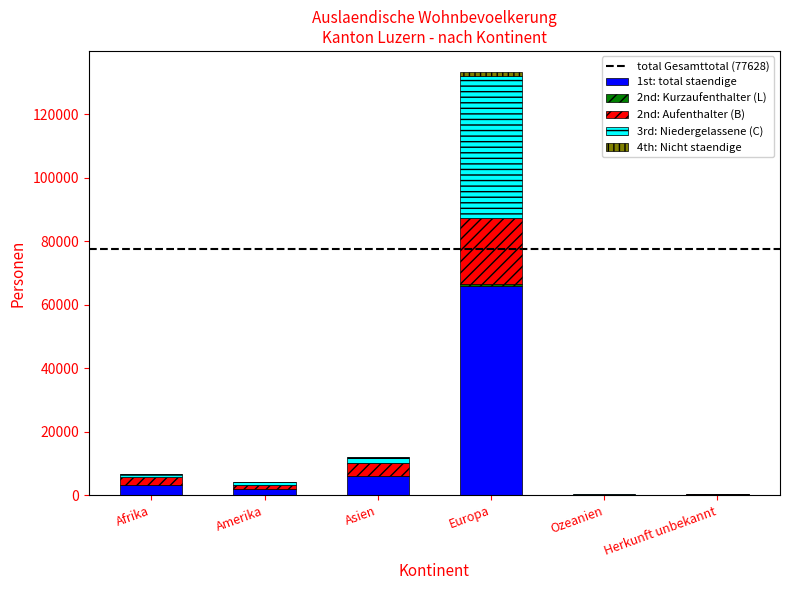

How many distinct data groups are displayed?

5